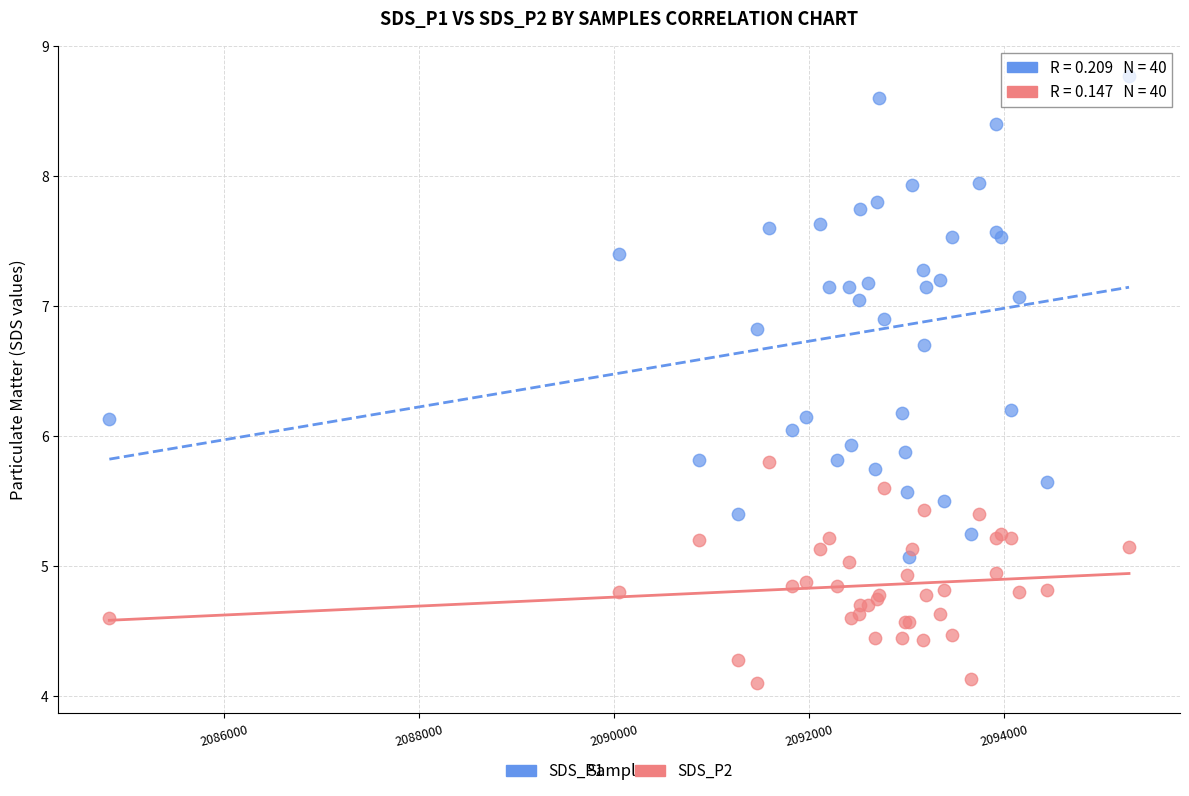

What is the X range (max minus min) for the scatter plot?

10463.0